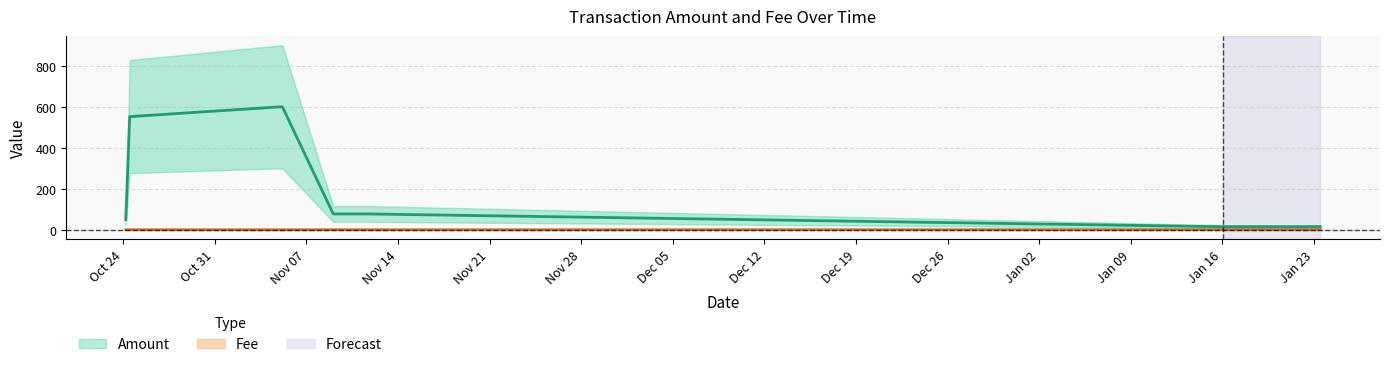

True or false: Fee and Amount intersect in this chart.

False